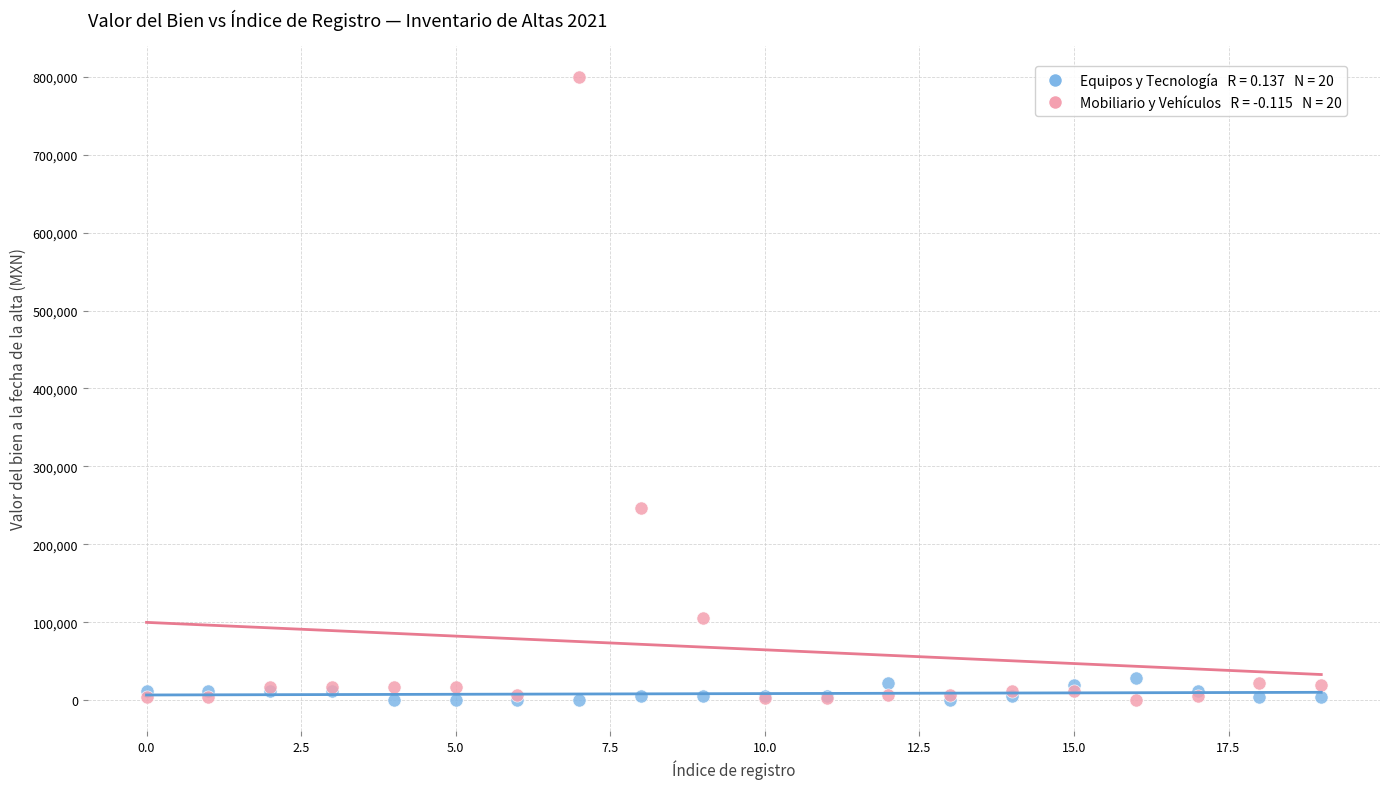

Across all series, what Y value is closest to 400176?

246462.3